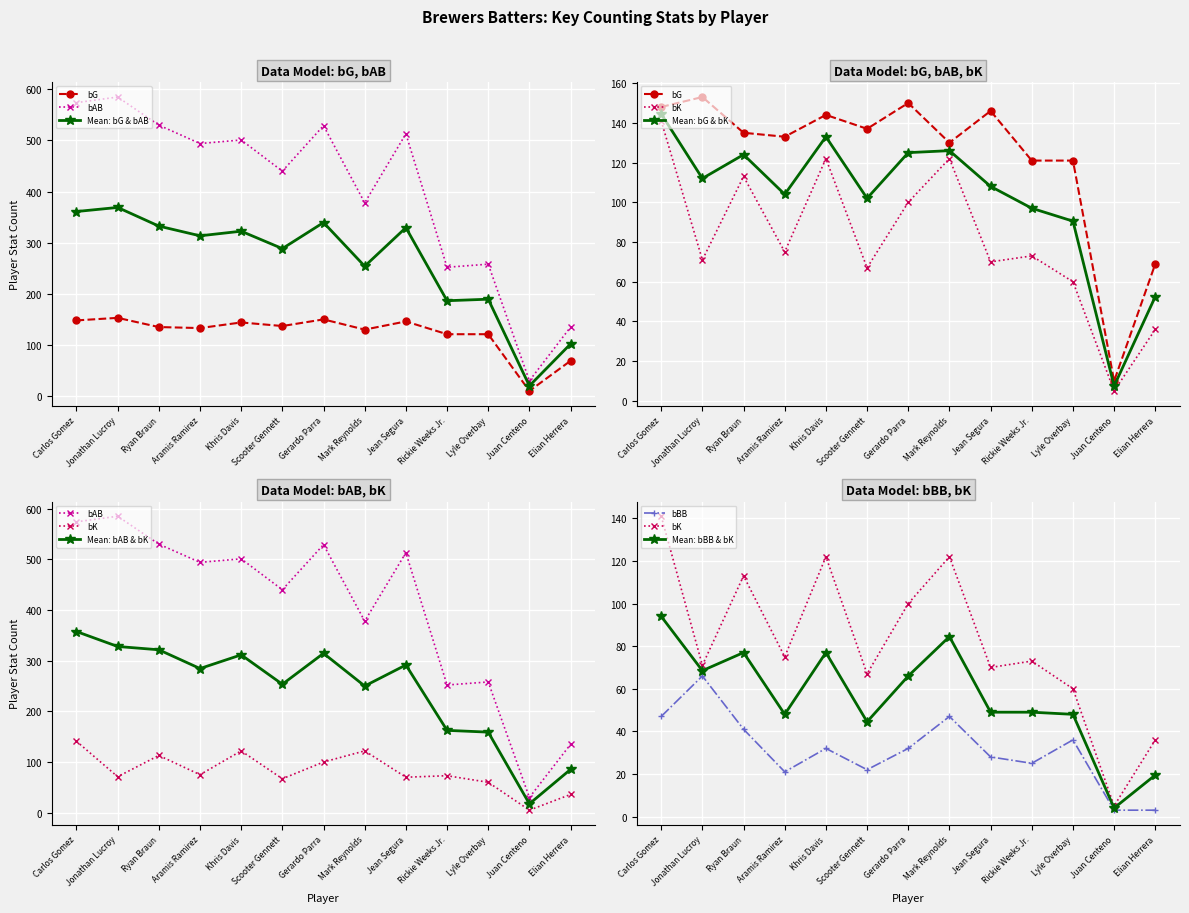

True or false: bAB and bK intersect in this chart.

False